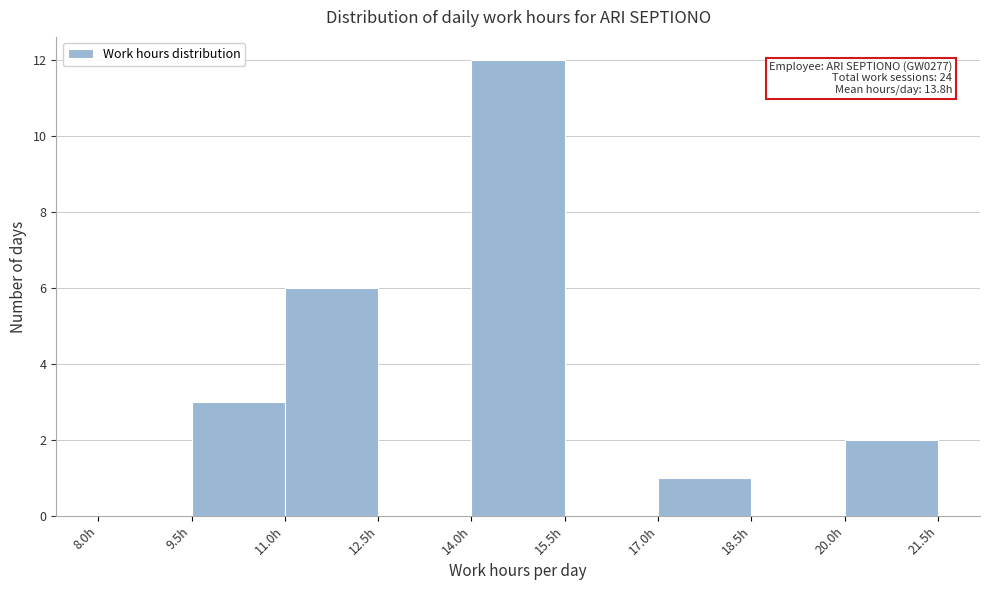

Over which range of the x-axis is the bar tallest?

14.0 to 15.5